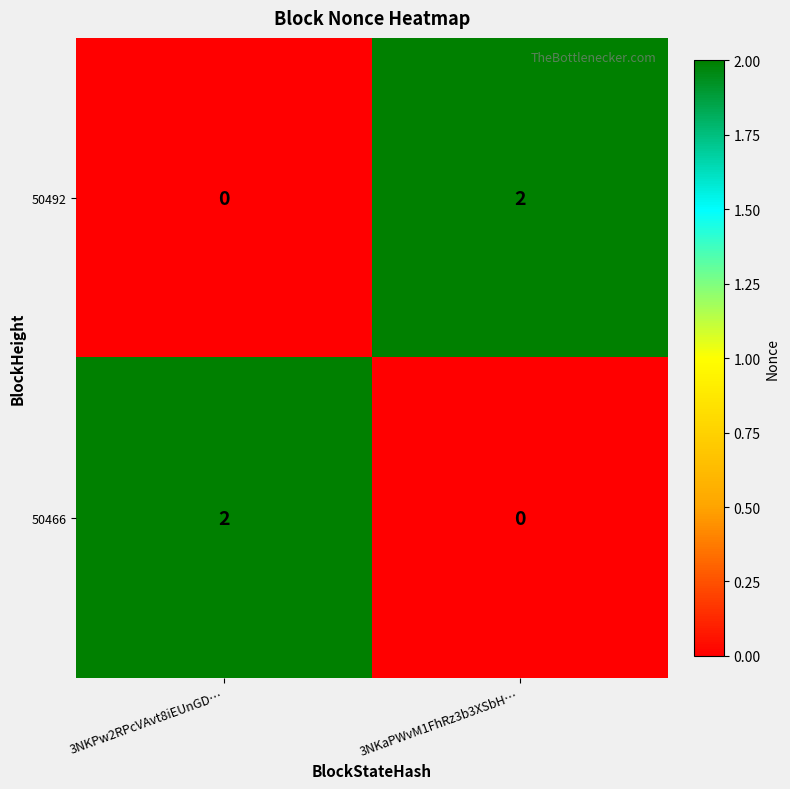

At which label does 50492 reach its minimum?

3NKPw2RPcVAvt8iEUnGD…